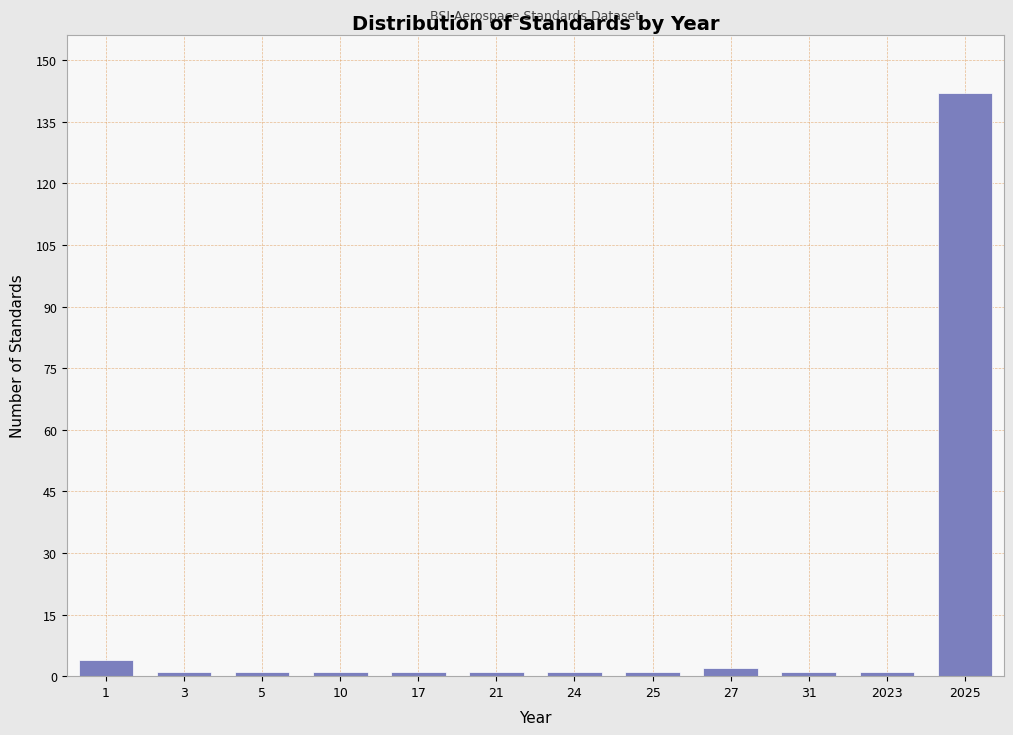

Reading right to left, transcribe all the data shown in this chart.

2025=142	2023=1	31=1	27=2	25=1	24=1	21=1	17=1	10=1	5=1	3=1	1=4